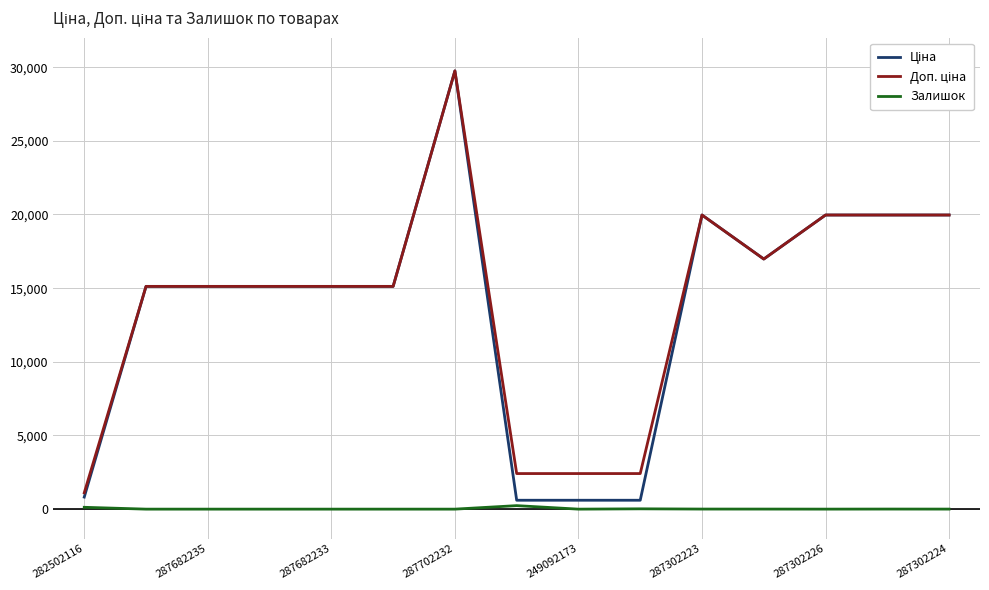

Is this an area chart (filled region under the line)?

No